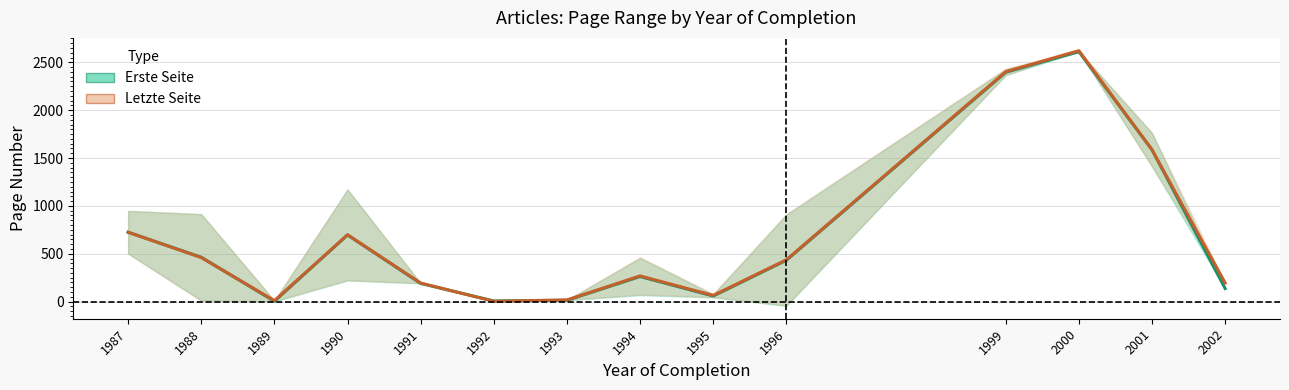

Reading right to left, what are all the values shown in this chart?

Erste Seite (mean): 2002=137.0	2001=1586.5	2000=2611.0	1999=2396.5	1996=431.8	1995=58.7	1994=262.0	1993=14.0	1992=7.0	1991=190.0	1990=696.5	1989=4.0	1988=463.5	1987=725.0
Letzte Seite (mean): 2002=195.0	2001=1586.5	2000=2622.0	1999=2402.5	1996=436.8	1995=65.0	1994=268.7	1993=18.0	1992=3.5	1991=194.0	1990=698.5	1989=10.5	1988=460.5	1987=725.0